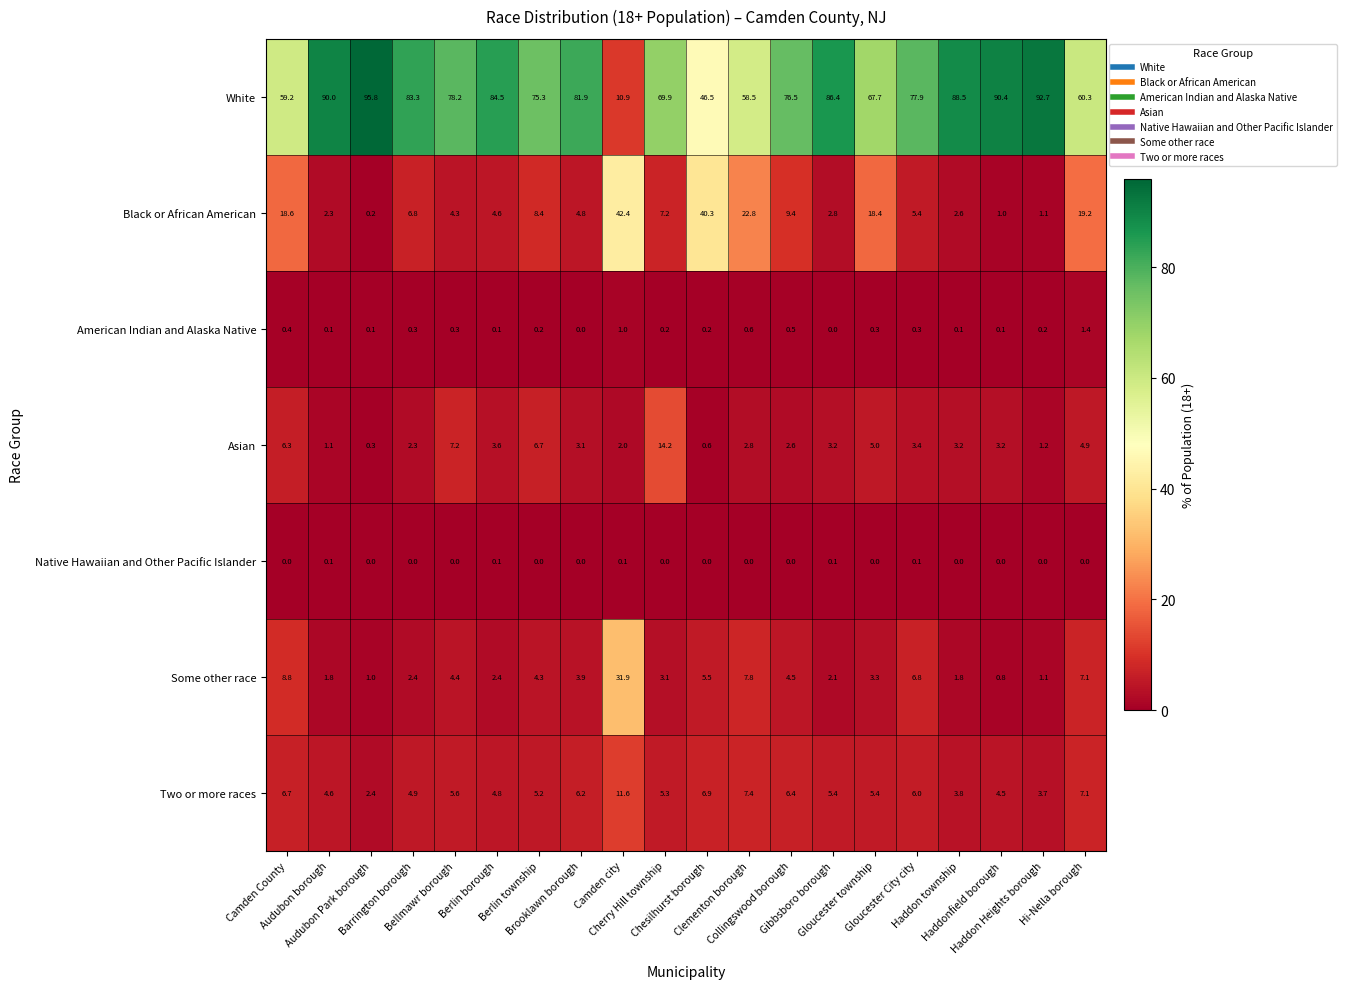

Which label corresponds to the largest value in the chart?

Audubon Park borough